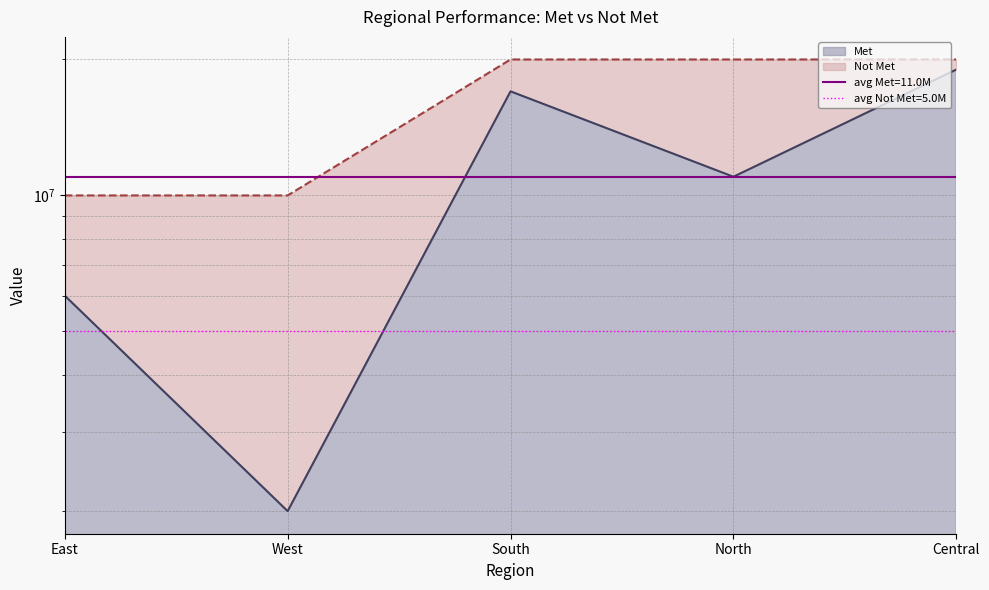

How many points are lower than both their immediate neighbors (excluding endpoints)?

2